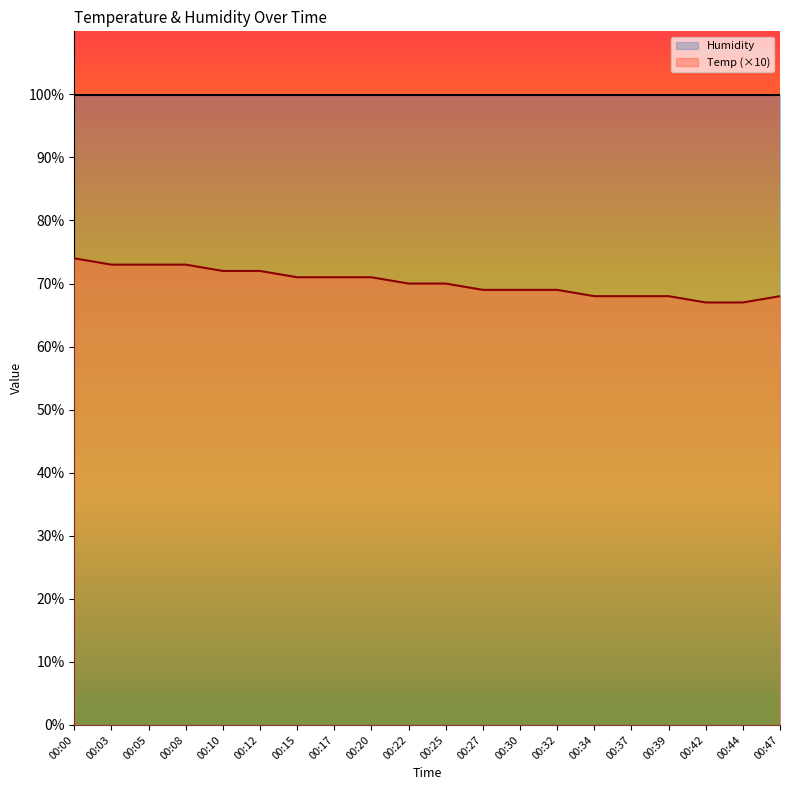

Reading right to left, list all the values displayed in this chart.

68	67	67	68	68	68	69	69	69	70	70	71	71	71	72	72	73	73	73	74